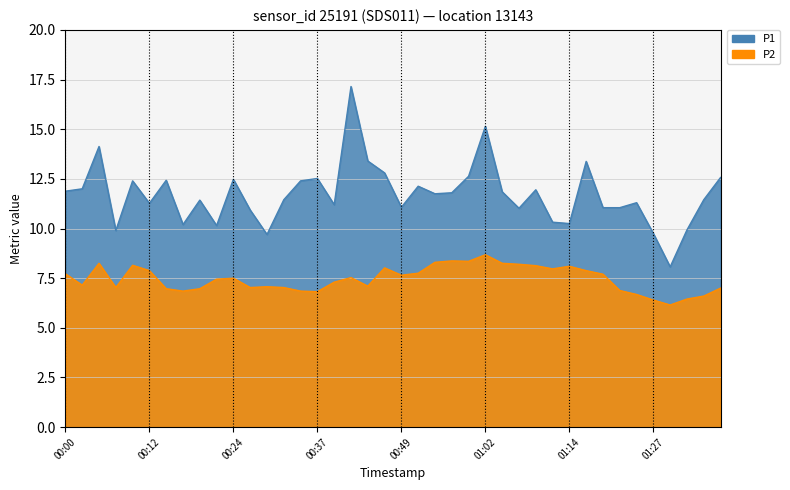

Where is P2 nearest to the value 7?

2023-05-07T01:38:05